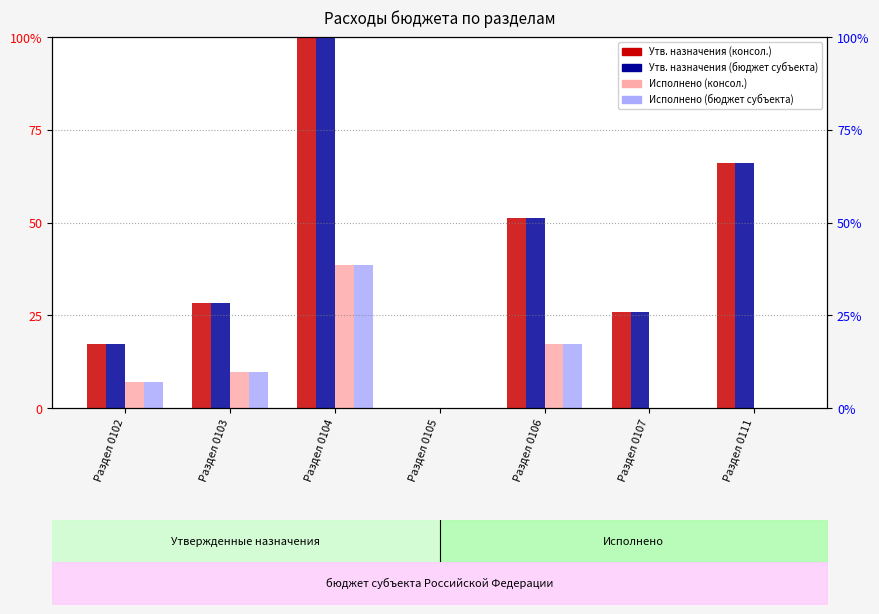

What is the greatest value displayed?

100.0